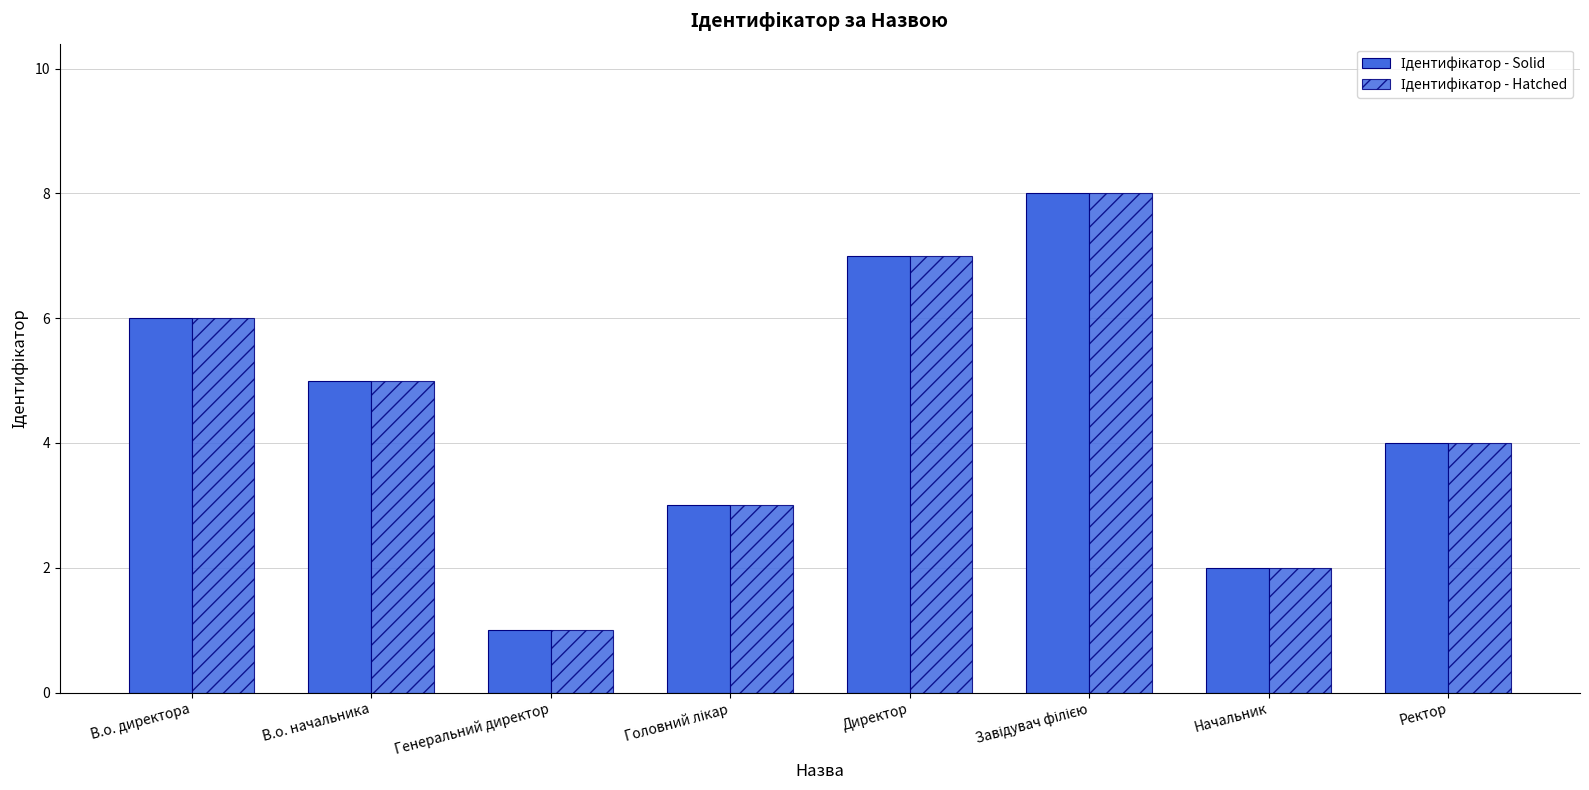

Reading right to left, what are all the values shown in this chart?

Ідентифікатор - Solid: 4	2	8	7	3	1	5	6
Ідентифікатор - Hatched: 4	2	8	7	3	1	5	6